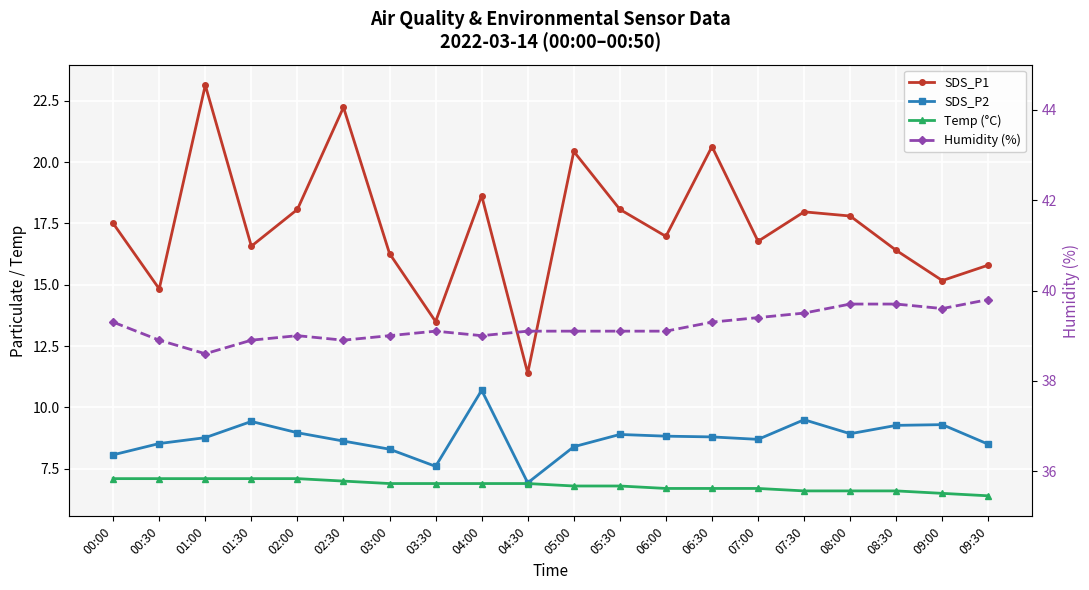

Rank the categories by SDS_P1 value from lowest to highest.

04:30, 03:30, 00:30, 09:00, 09:30, 03:00, 08:30, 01:30, 07:00, 06:00, 00:00, 08:00, 07:30, 02:00, 05:30, 04:00, 05:00, 06:30, 02:30, 01:00